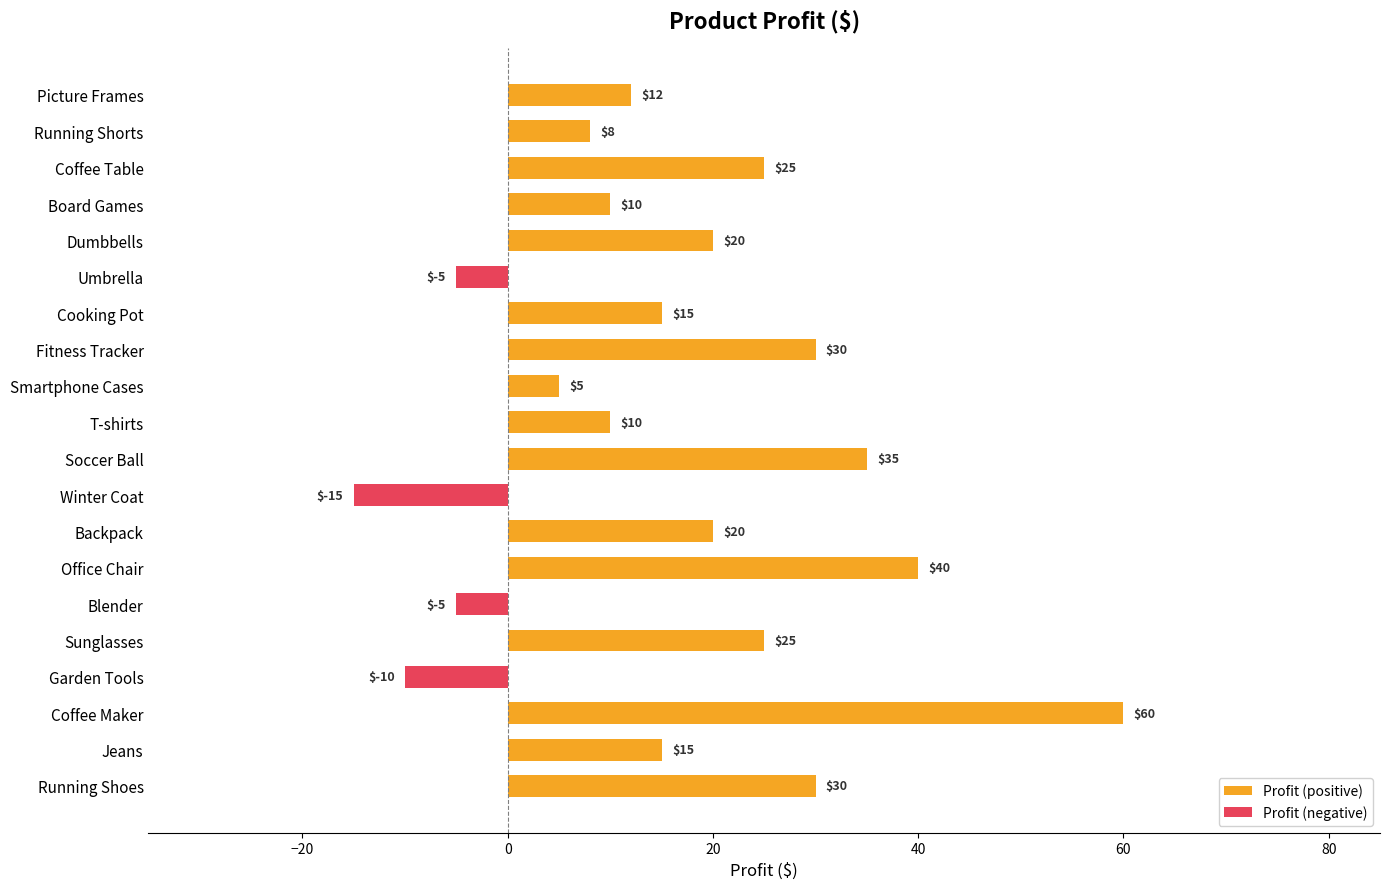

Between Sunglasses and Blender, which series saw the biggest shift?

Profit (positive)